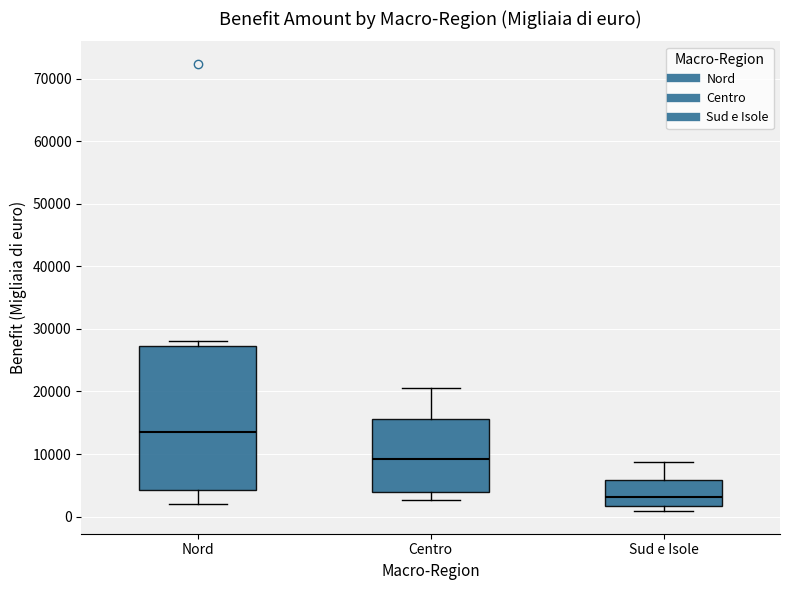

Reading left to right, transcribe this box plot: for each box, give where its median line is, the range the box spans, and where its two whiskers end, as read against the y-axis. The values are not printed on the chart, so give them approximately, as read against the axis.

Nord: median 13000, box 4000 to 27000, whiskers 2000 to 28000
Centro: median 9000, box 4000 to 16000, whiskers 3000 to 21000
Sud e Isole: median 3000, box 2000 to 6000, whiskers 1000 to 9000